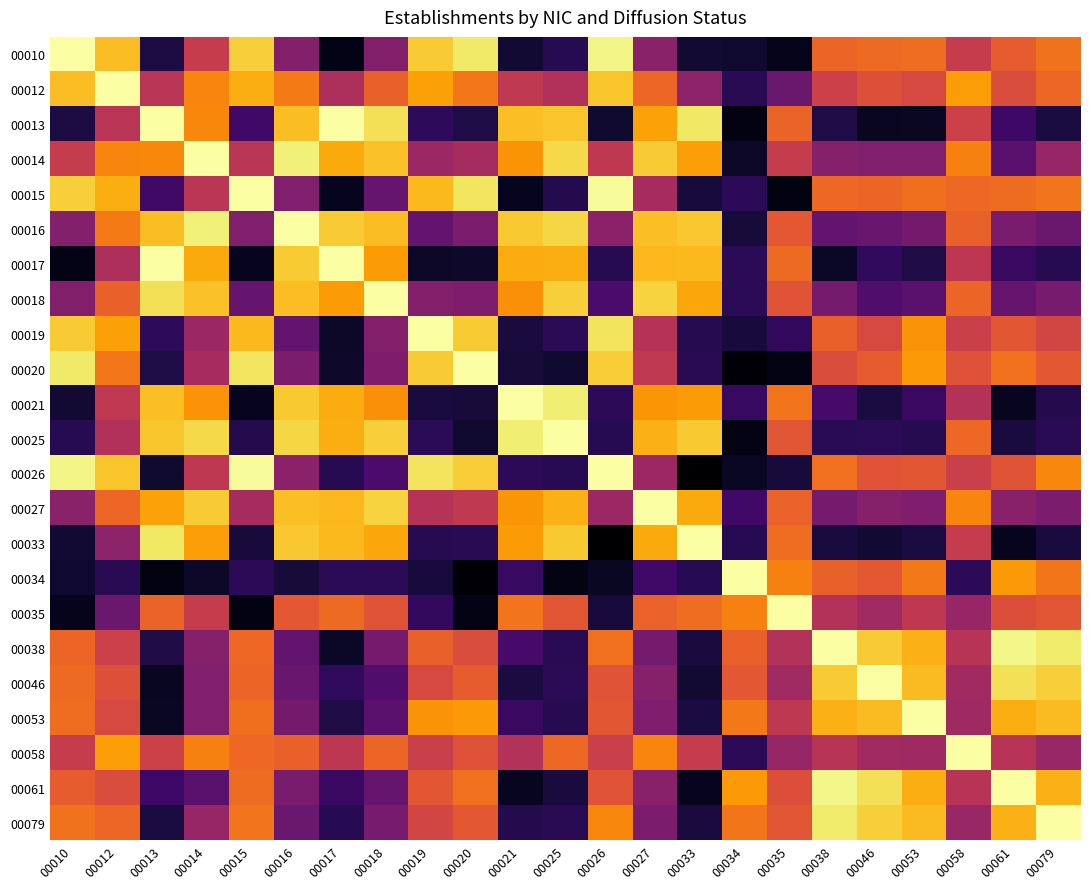

How many series are shown in this chart?

23